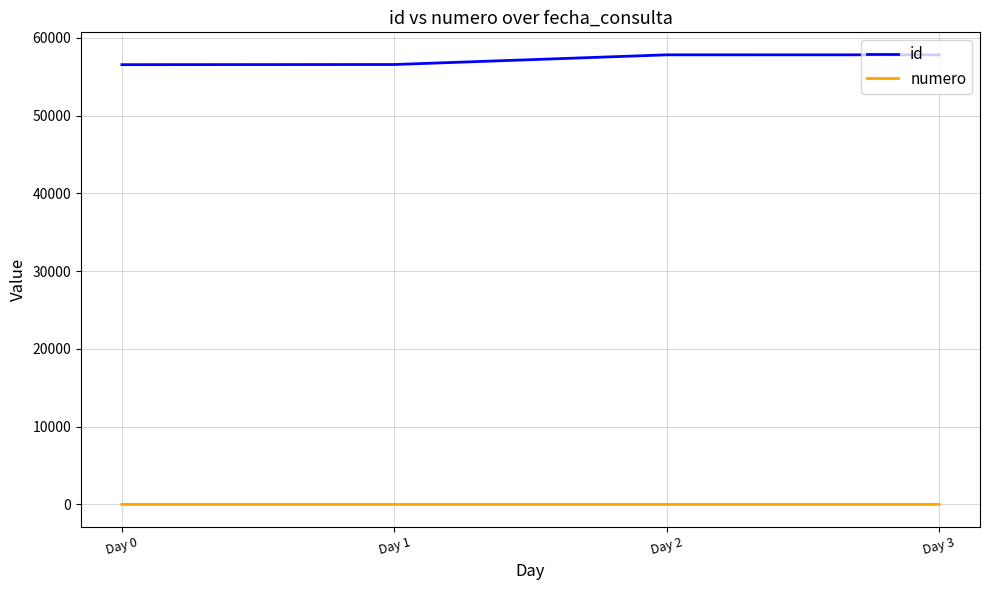

Is the value of numero at Day 2 greater than the value of id at Day 1?

No